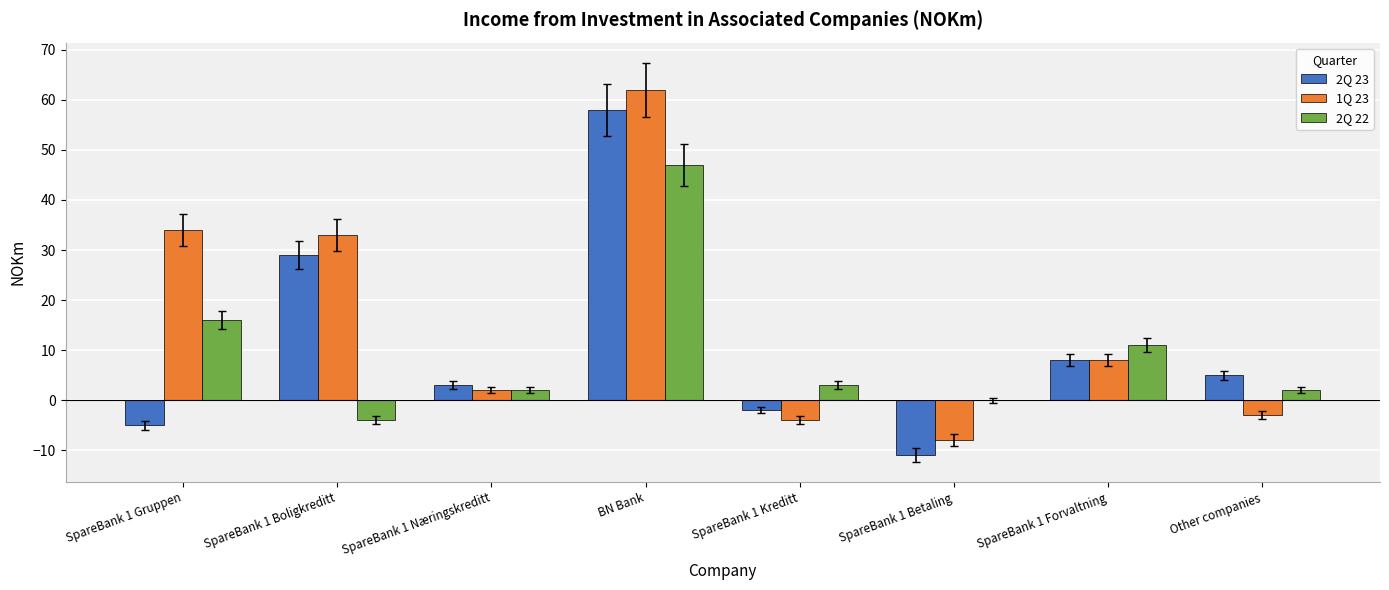

The value of 2Q 23 at SpareBank 1 Gruppen is -5. True or false?

True